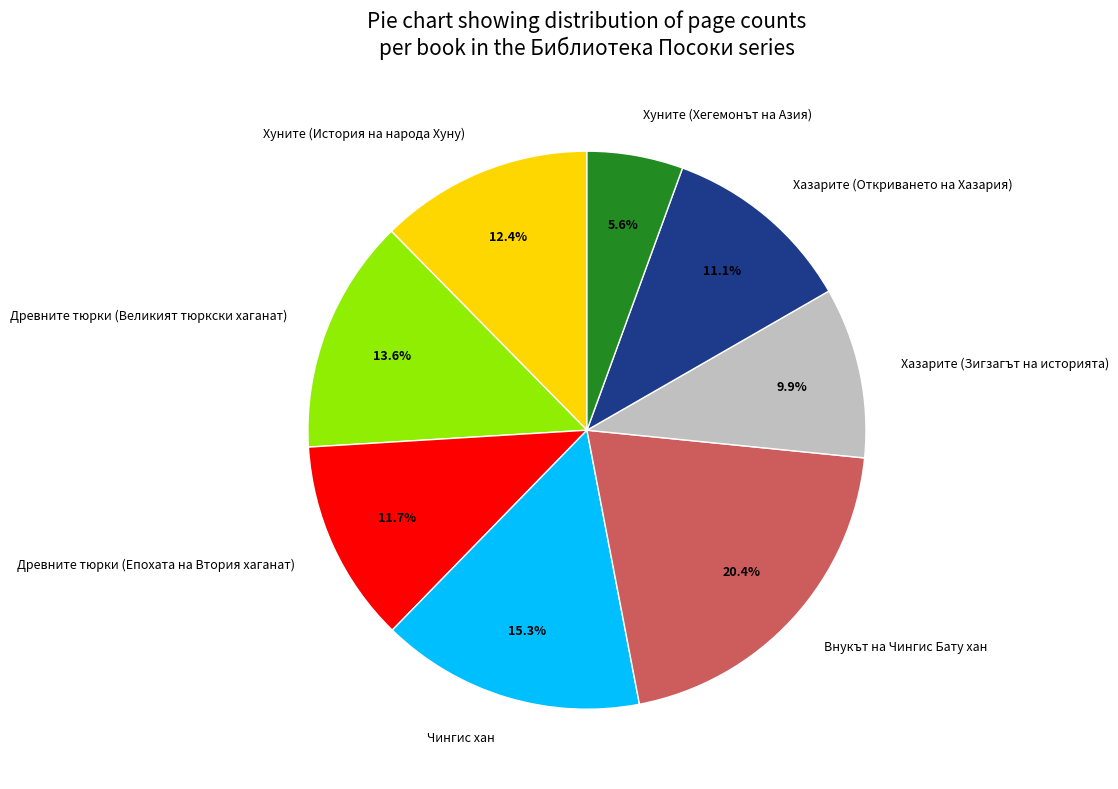

Is it true that Хазарите (Зигзагът на историята) is 3% of the pie?

False